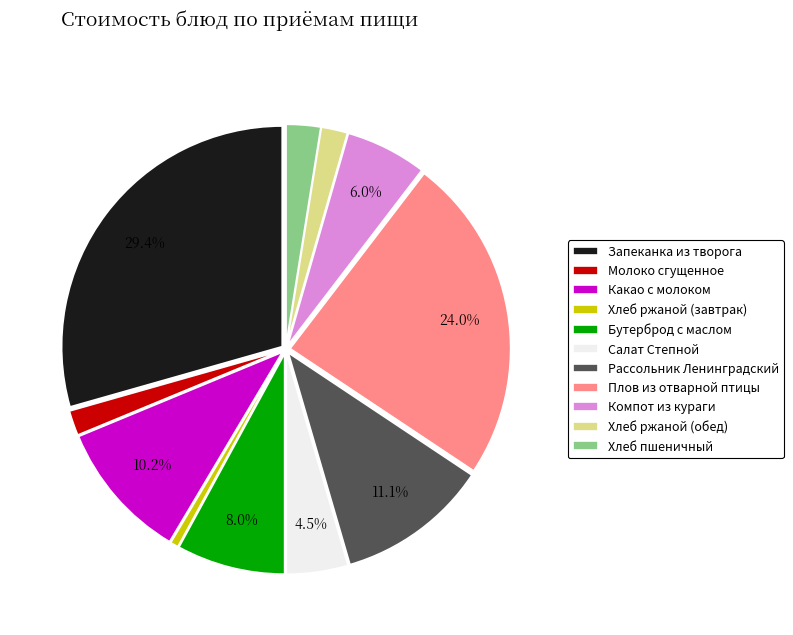

Do Плов из отварной птицы and Запеканка из творога together represent more than half of the pie?

Yes